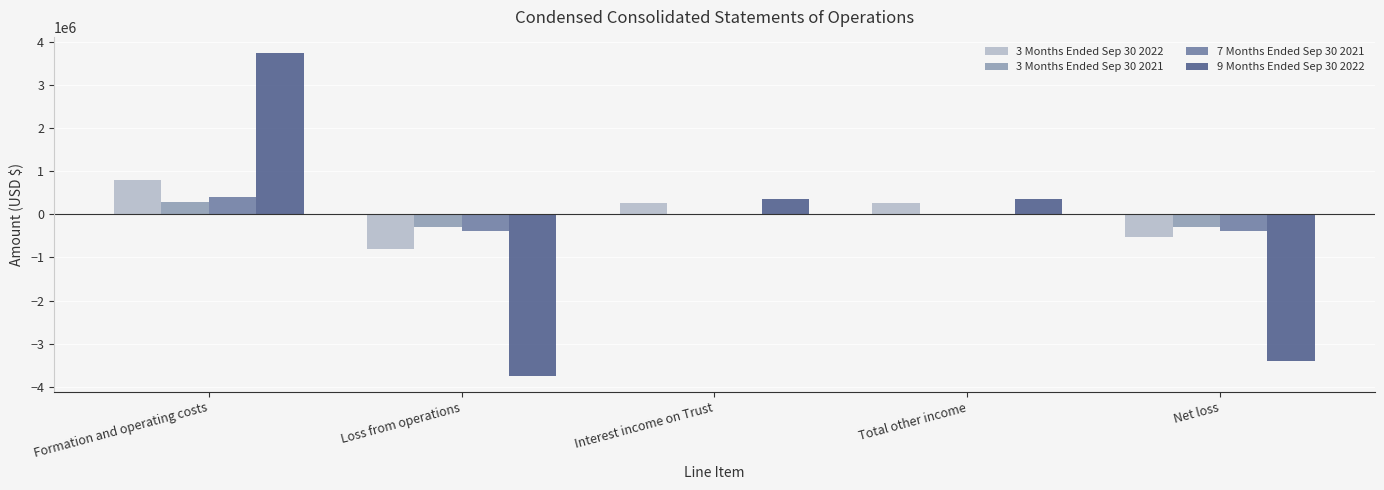

Between Interest income on Trust and Net loss, which series saw the biggest shift?

9 Months Ended Sep 30 2022